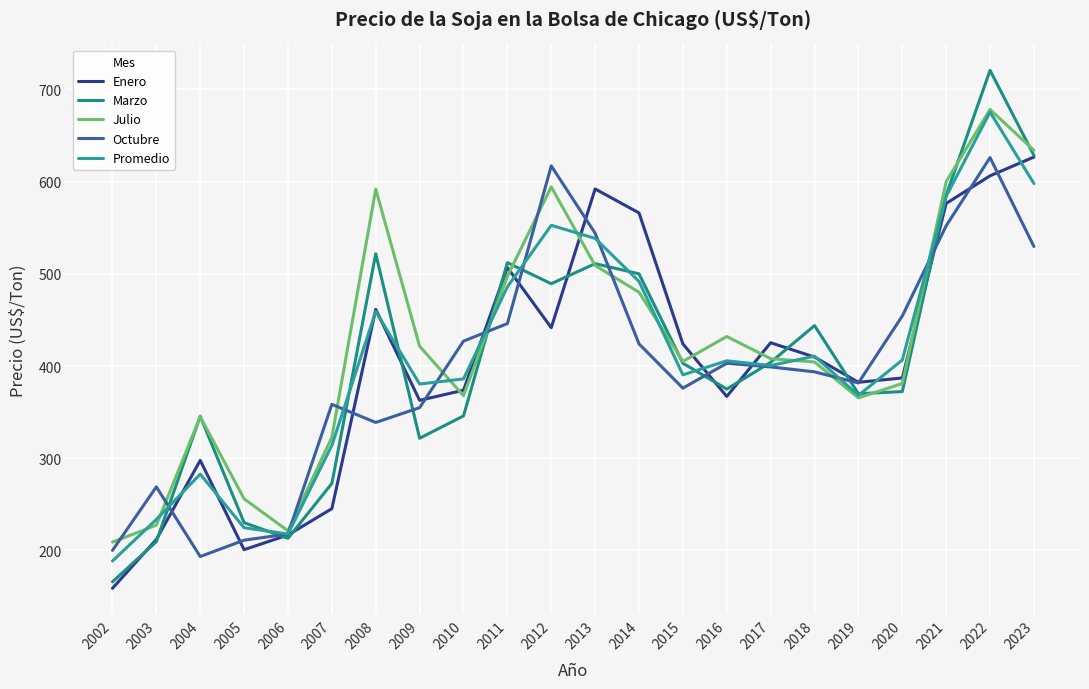

Does the chart have visible grid lines?

Yes